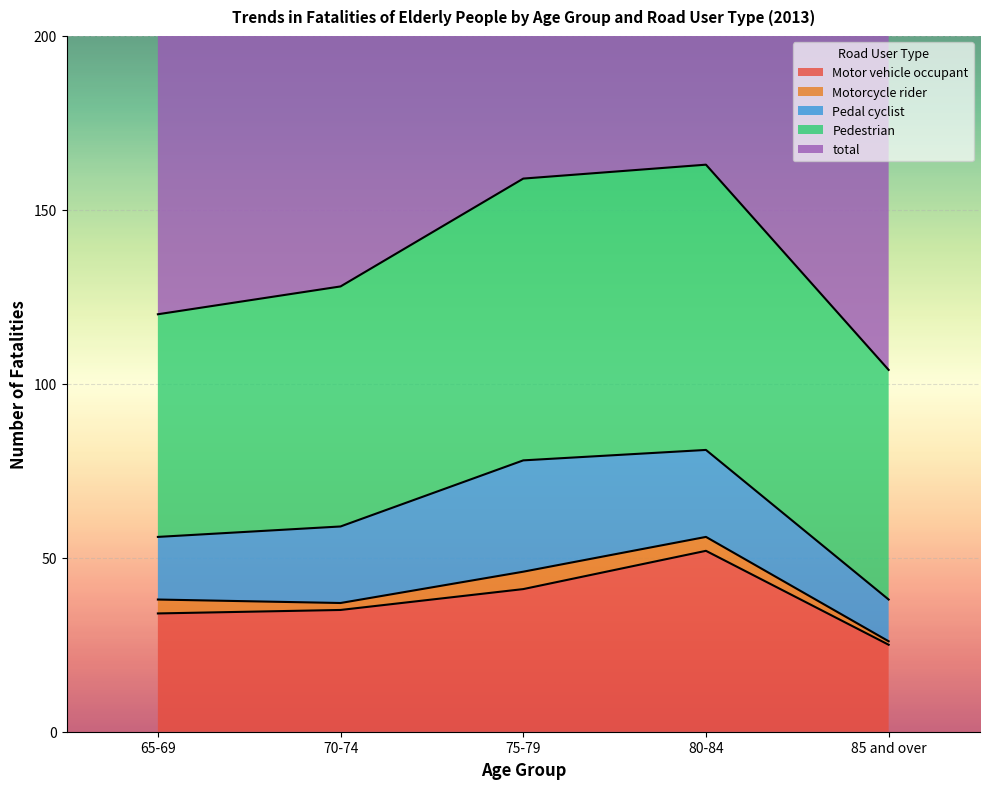

True or false: total and Motor vehicle occupant cross at least once.

False